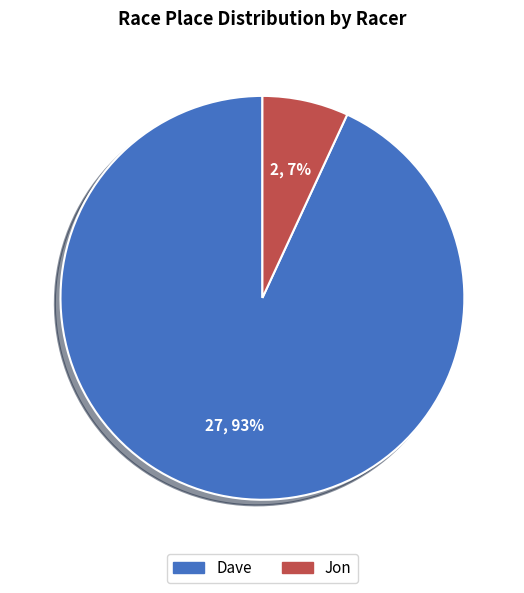

Is the sum of Dave and Jon greater than half?

Yes